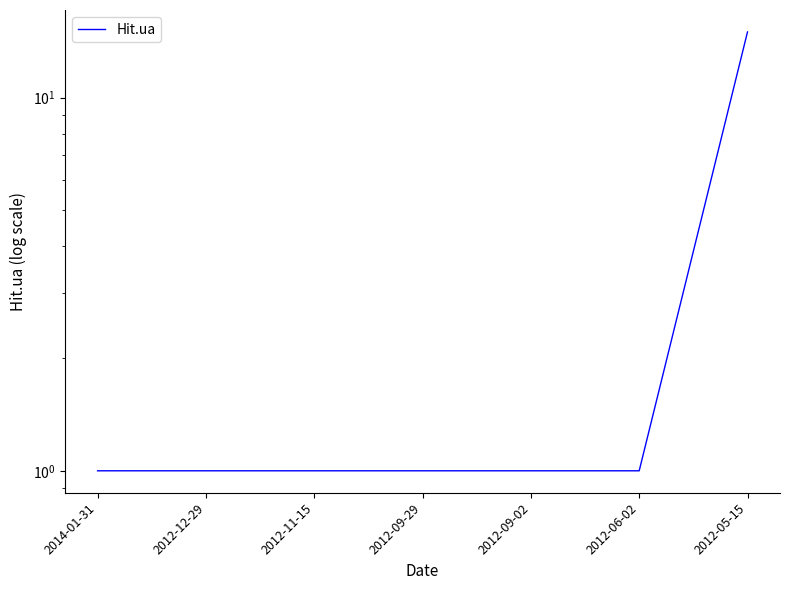

True or false: the data shows 1 at 2012-06-02.

True